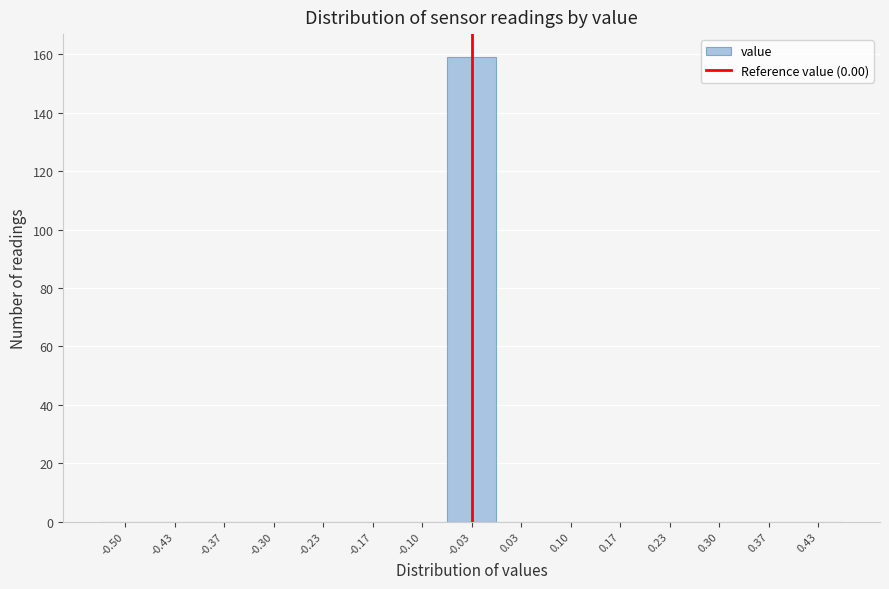

Reading left to right, list all the values displayed in this chart.

-0.50=0	-0.43=0	-0.37=0	-0.30=0	-0.23=0	-0.17=0	-0.10=0	-0.03=159	0.03=0	0.10=0	0.17=0	0.23=0	0.30=0	0.37=0	0.43=0